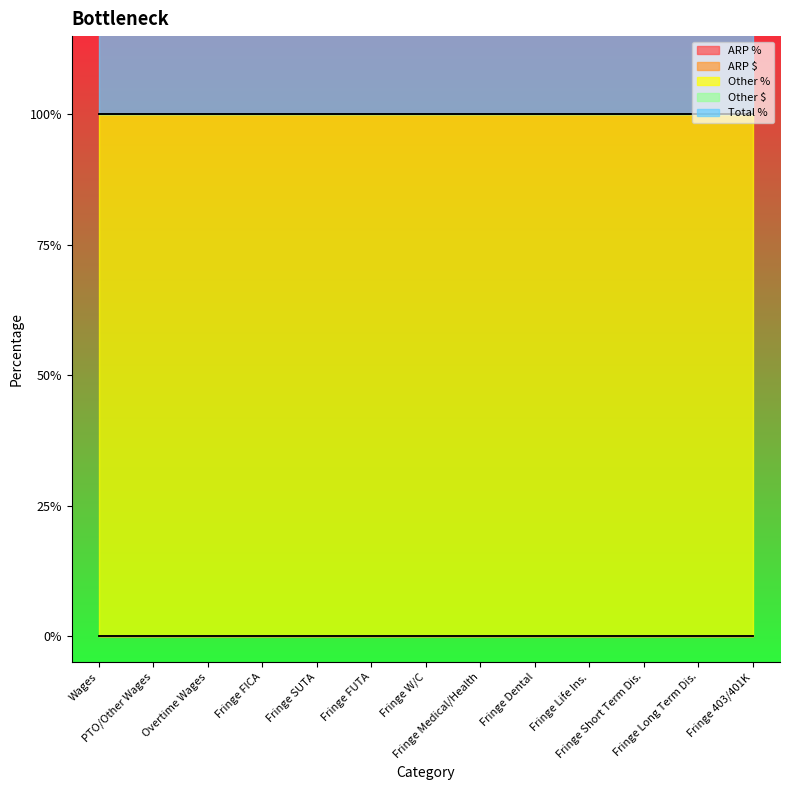

List the series in order of their peak value, lowest first.

ARP %, ARP $, Other $, Other %, Total %